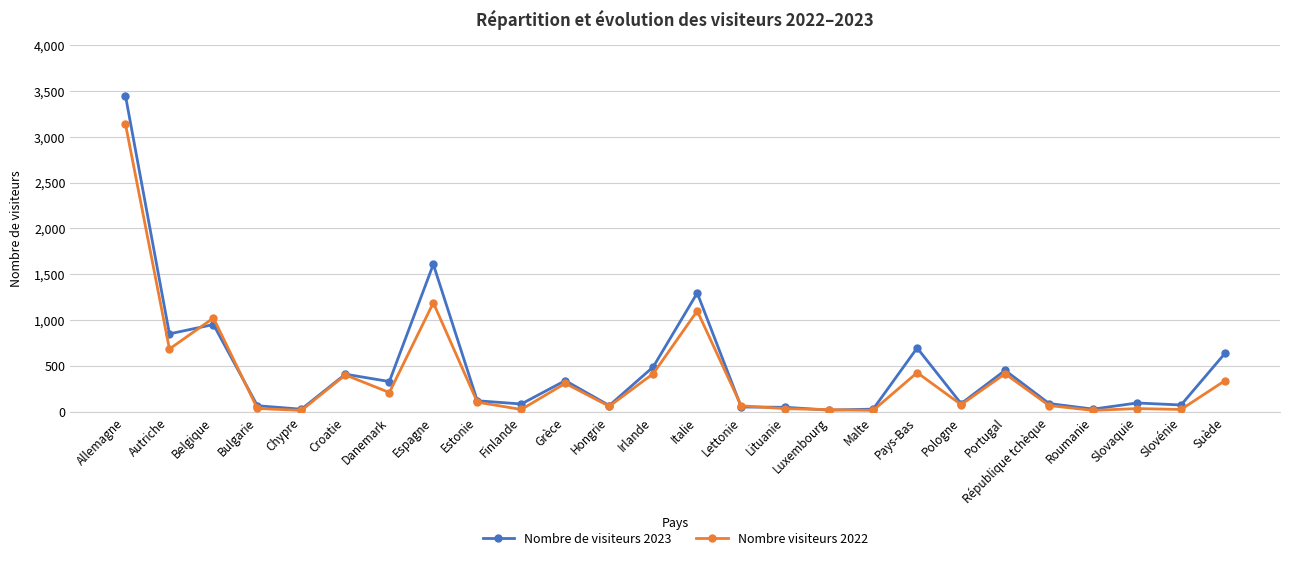

The value of Nombre de visiteurs 2023 at Grèce is 340. True or false?

True